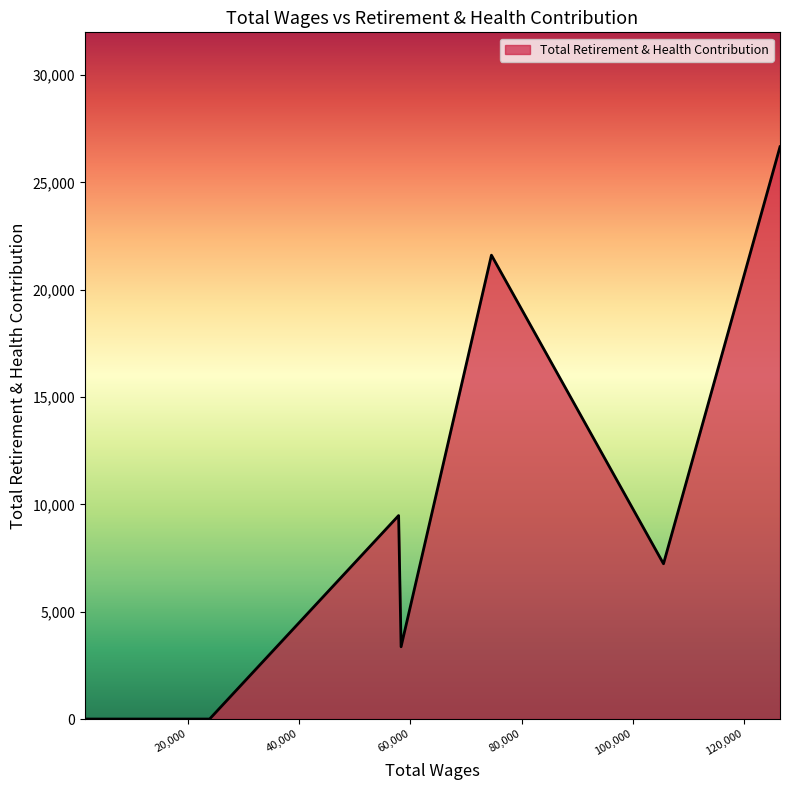

Does the chart display data point markers on the line(s)?

No